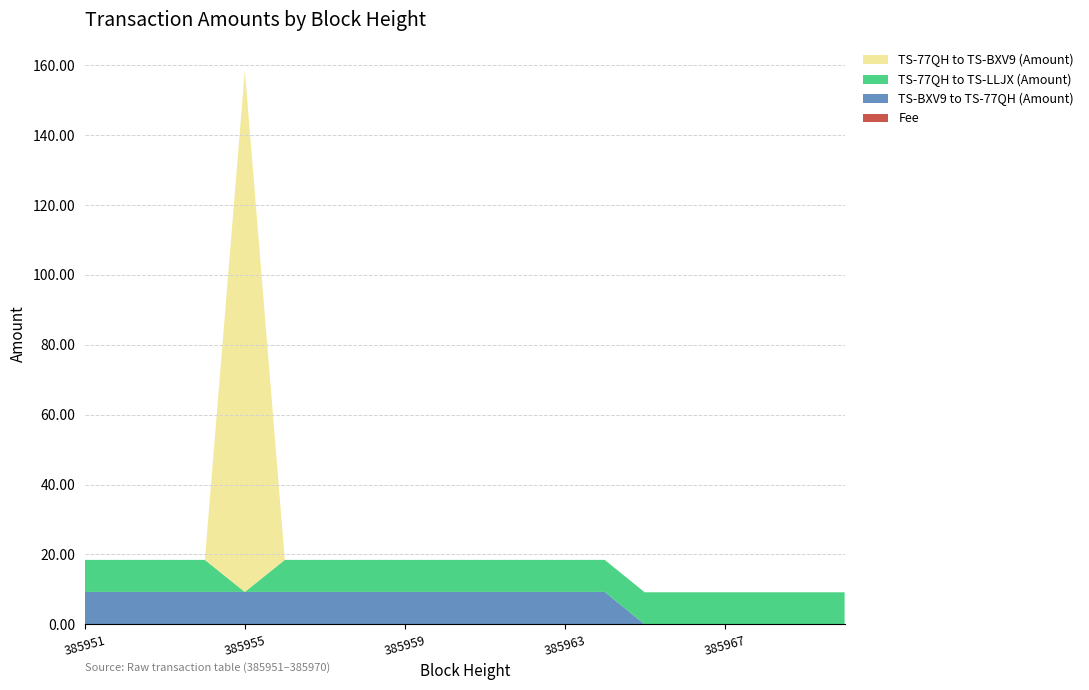

Reading left to right, list all the values displayed in this chart.

TS-BXV9 to TS-77QH (Amount): 9.3	9.3	9.3	9.3	9.3	9.3	9.3	9.3	9.3	9.3	9.3	9.3	9.3	9.3	0.0	0.0	0.0	0.0	0.0	0.0
TS-77QH to TS-BXV9 (Amount): 0.0	0.0	0.0	0.0	149.3	0.0	0.0	0.0	0.0	0.0	0.0	0.0	0.0	0.0	0.0	0.0	0.0	0.0	0.0	0.0
TS-77QH to TS-LLJX (Amount): 9.2	9.2	9.2	9.2	0.0	9.2	9.2	9.2	9.2	9.2	9.2	9.2	9.2	9.2	9.2	9.2	9.2	9.2	9.2	9.2
Fee: 0.0	0.0	0.0	0.0	0.0	0.0	0.0	0.0	0.0	0.0	0.0	0.0	0.0	0.0	0.0	0.0	0.0	0.0	0.0	0.0